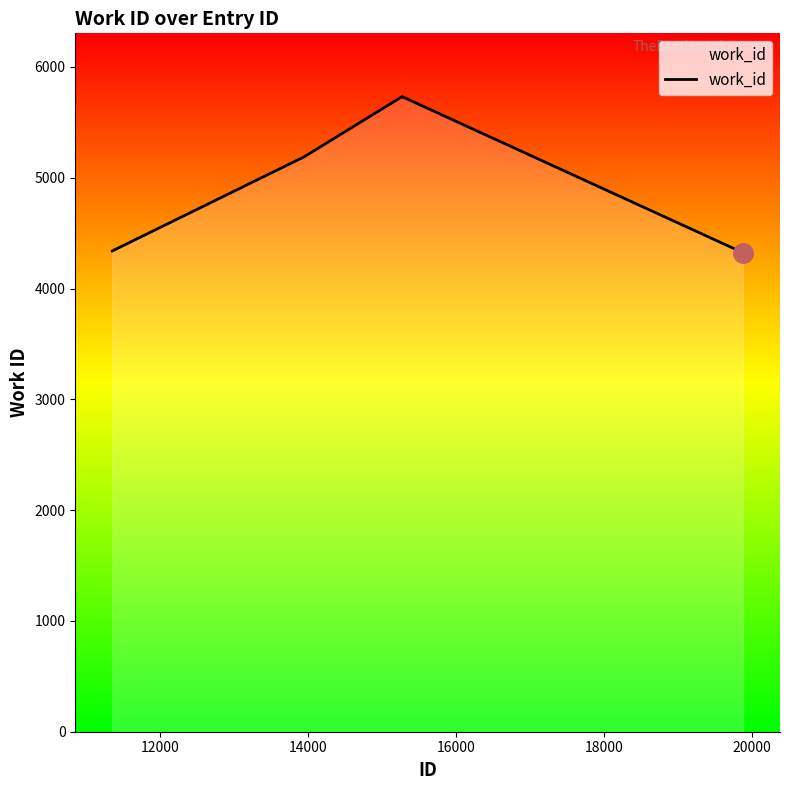

What is the minimum value shown in the chart?

4324